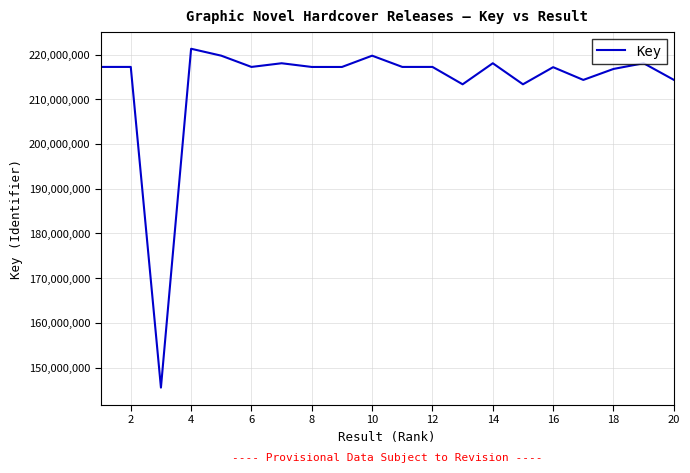

What is the maximum value shown in the chart?

221289432